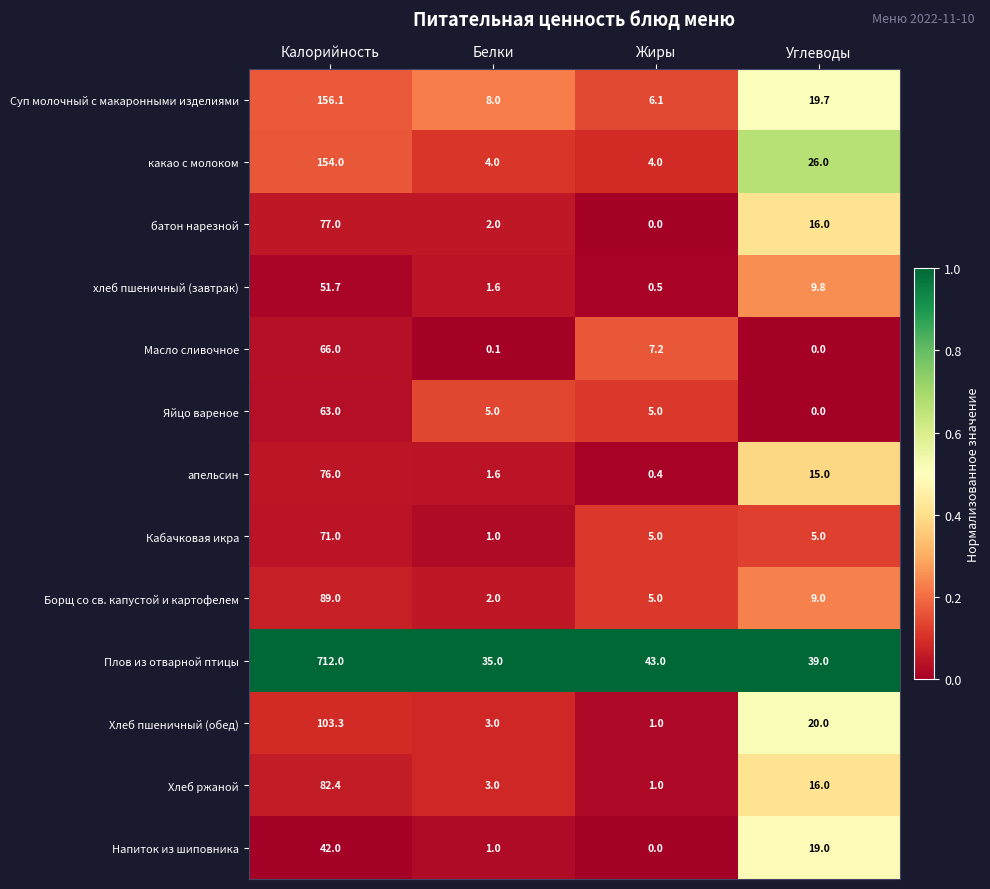

What is the greatest value displayed?

712.0